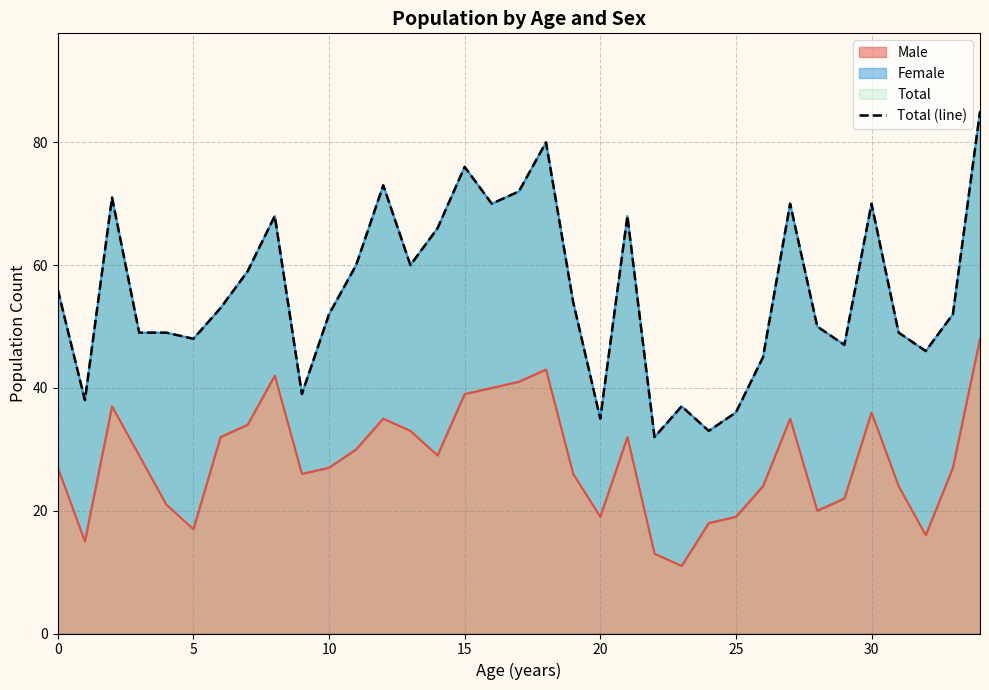

The Male series shows 27 at 0. True or false?

True